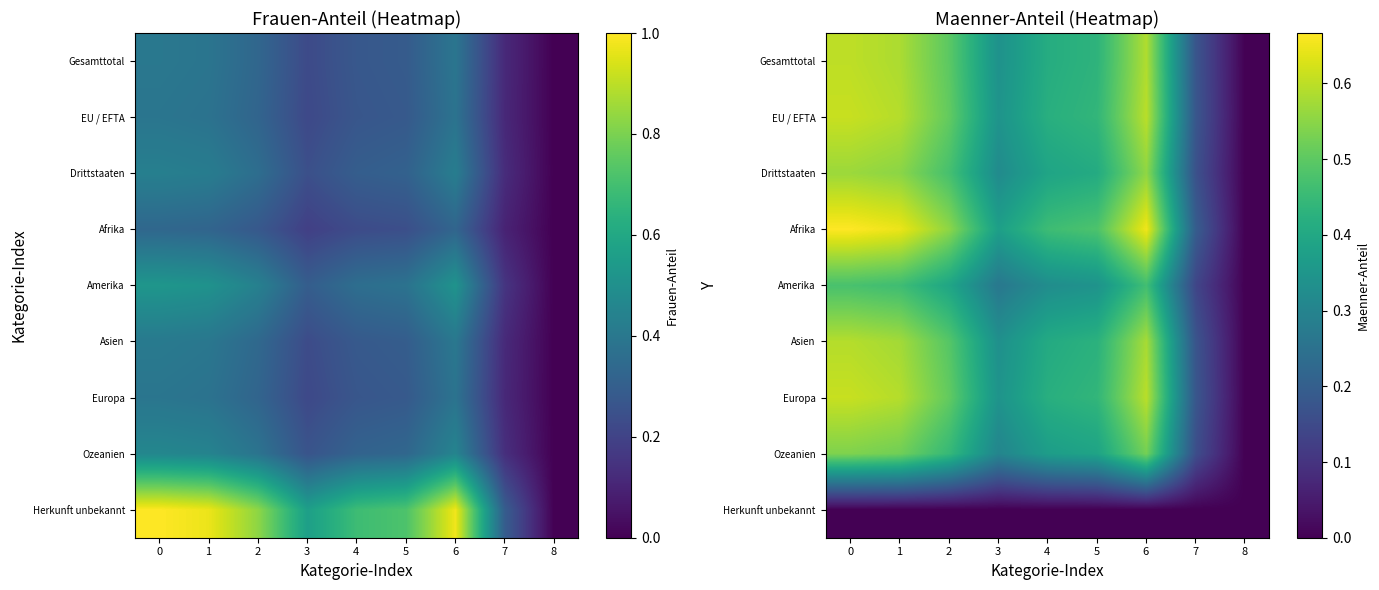

Rank the categories by Gesamttotal value from highest to lowest.

0, 6, 1, 2, 5, 4, 3, 7, 8